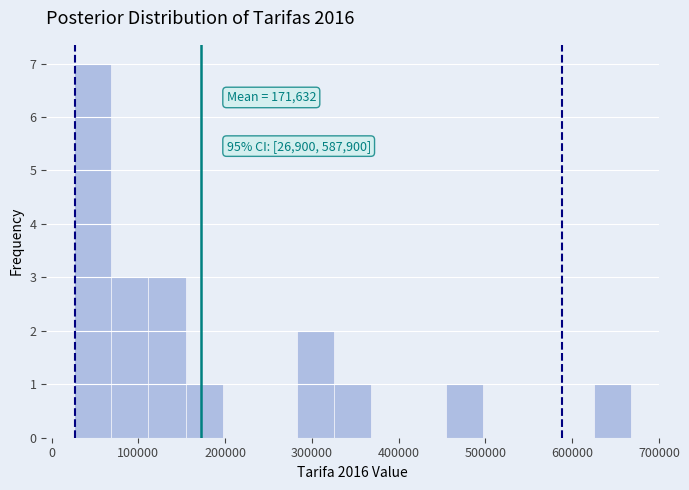

Over which range of the x-axis is the bar tallest?

30000 to 70000